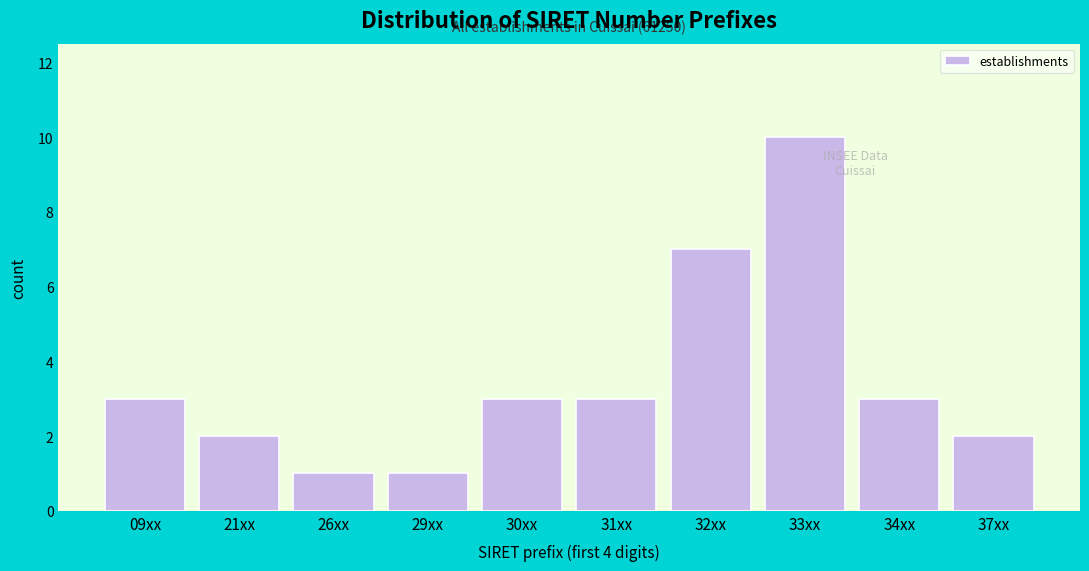

Reading left to right, extract all data points from this chart.

3	2	1	1	3	3	7	10	3	2